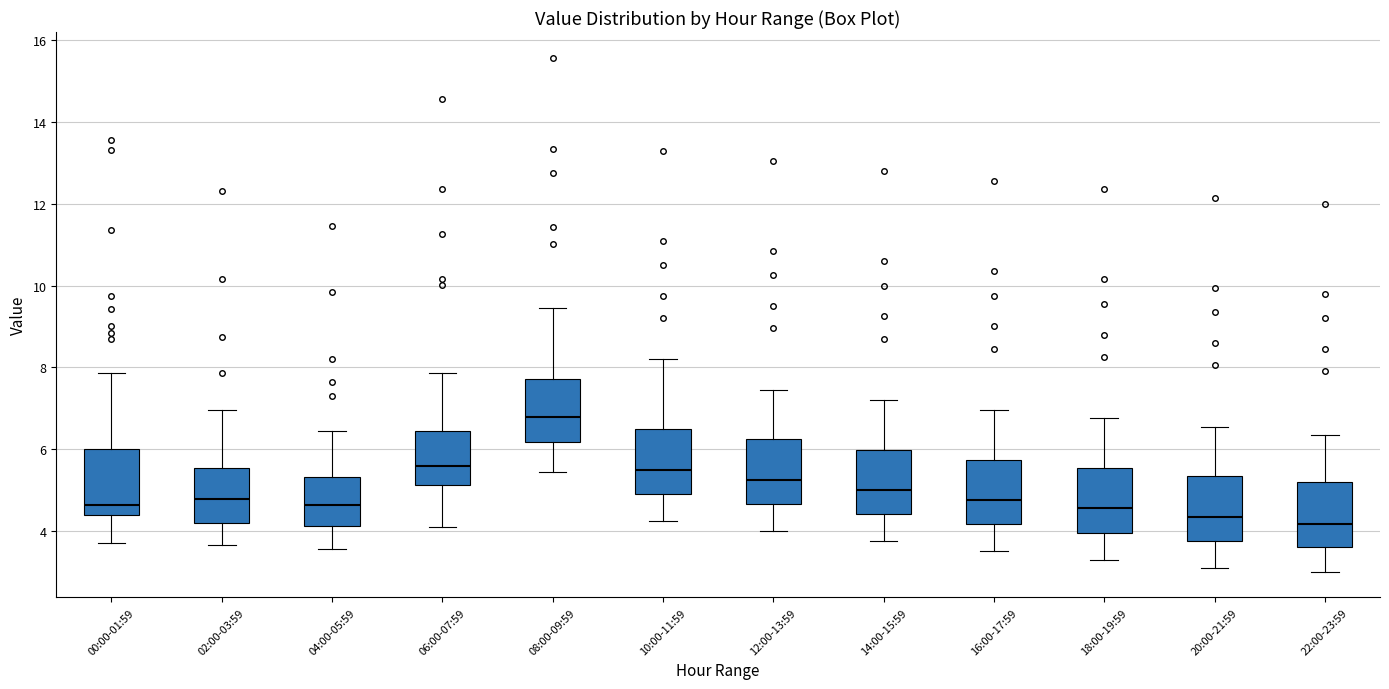

Reading left to right, read every box against the y-axis: the position of its median line, the range the box covers, and the ends of its whiskers. The values are not printed on the chart, so give them approximately, as read against the axis.

00:00-01:59: median 4.6, box 4.4 to 6.0, whiskers 3.8 to 7.8
02:00-03:59: median 4.8, box 4.2 to 5.6, whiskers 3.6 to 7.0
04:00-05:59: median 4.6, box 4.2 to 5.4, whiskers 3.6 to 6.4
06:00-07:59: median 5.6, box 5.2 to 6.4, whiskers 4.2 to 7.8
08:00-09:59: median 6.8, box 6.2 to 7.8, whiskers 5.4 to 9.4
10:00-11:59: median 5.6, box 5.0 to 6.4, whiskers 4.2 to 8.2
12:00-13:59: median 5.2, box 4.6 to 6.2, whiskers 4.0 to 7.4
14:00-15:59: median 5.0, box 4.4 to 6.0, whiskers 3.8 to 7.2
16:00-17:59: median 4.8, box 4.2 to 5.8, whiskers 3.6 to 7.0
18:00-19:59: median 4.6, box 4.0 to 5.6, whiskers 3.4 to 6.8
20:00-21:59: median 4.4, box 3.8 to 5.4, whiskers 3.2 to 6.6
22:00-23:59: median 4.2, box 3.6 to 5.2, whiskers 3.0 to 6.4